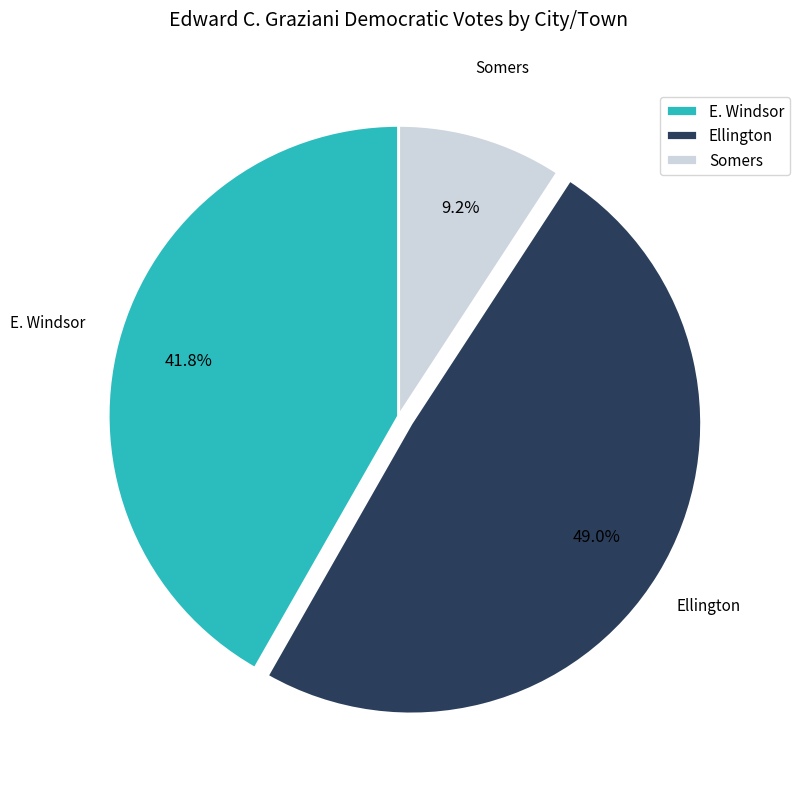

What is the ratio of the value at Somers to the value at E. Windsor?

0.2